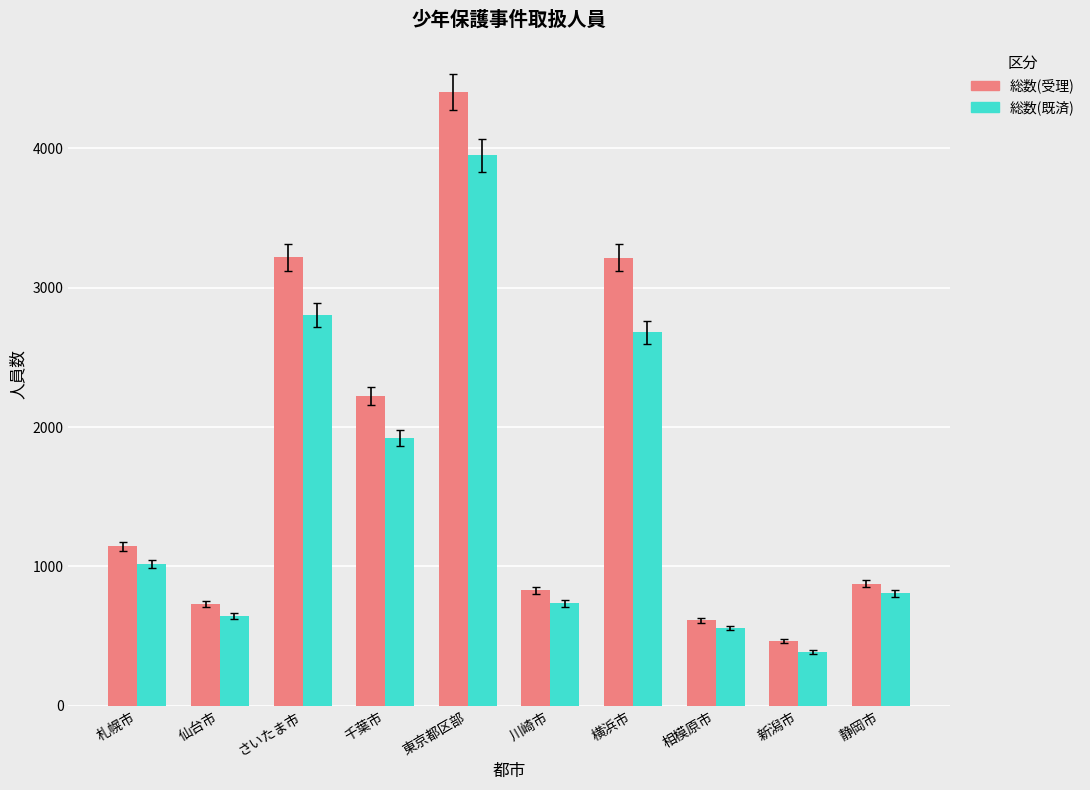

What is the maximum value for 総数(既済)?

3951